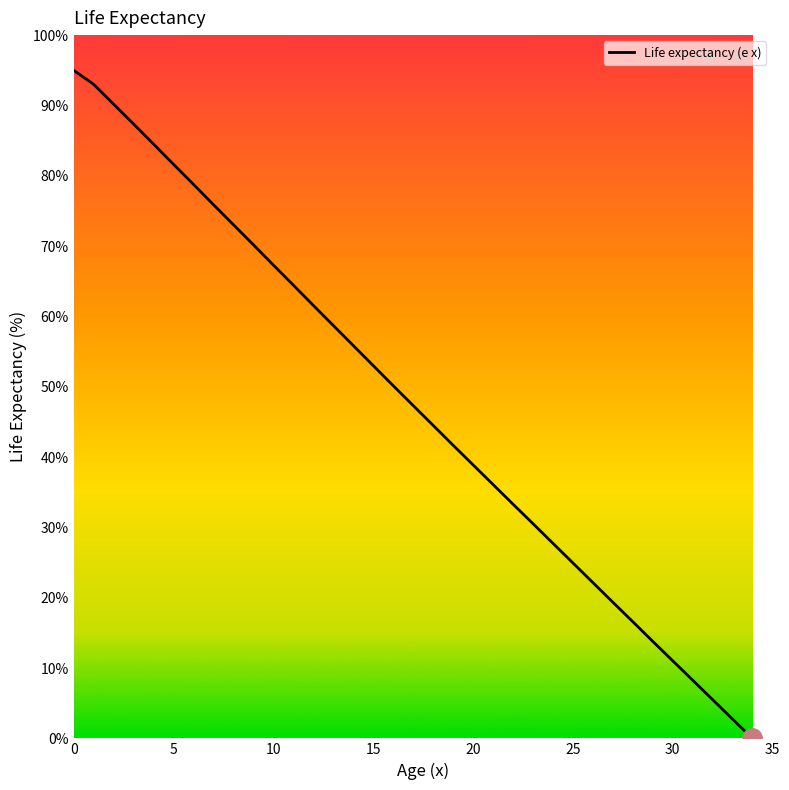

How many series are shown in this chart?

1